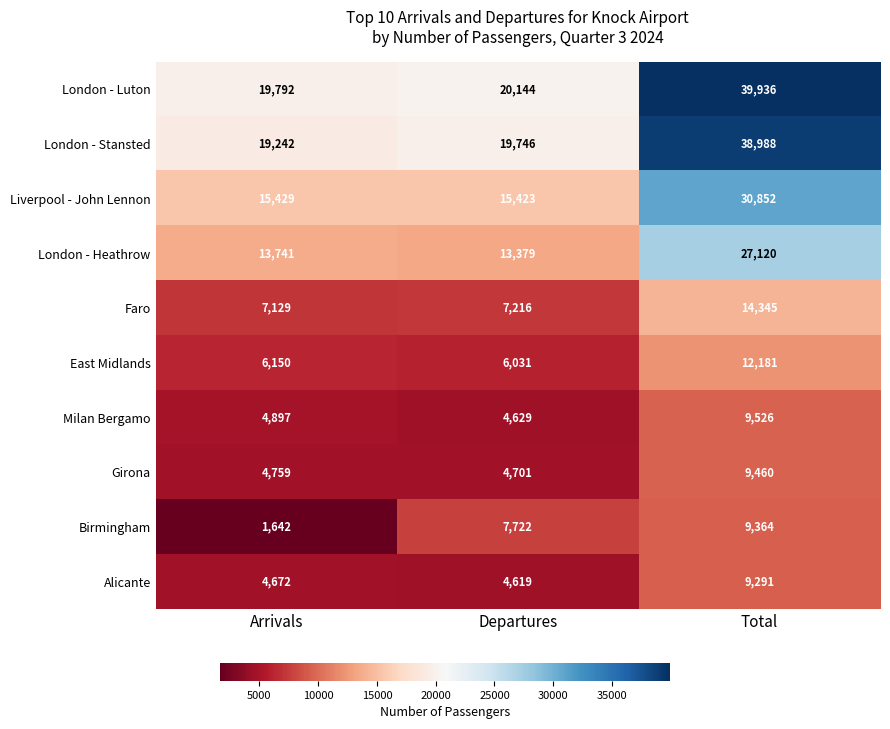

What is the difference between the highest and lowest values at Arrivals?

18150